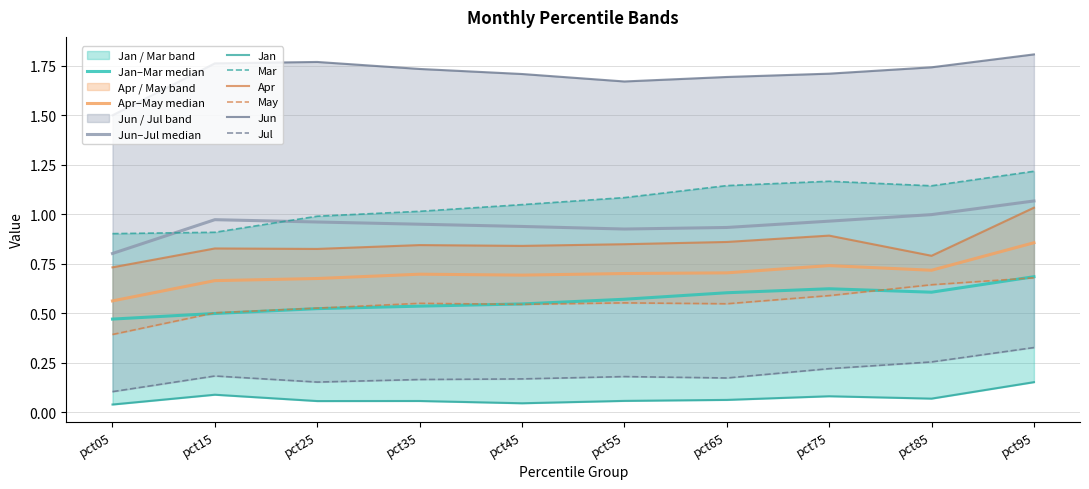

True or false: Jun and Jan intersect in this chart.

False